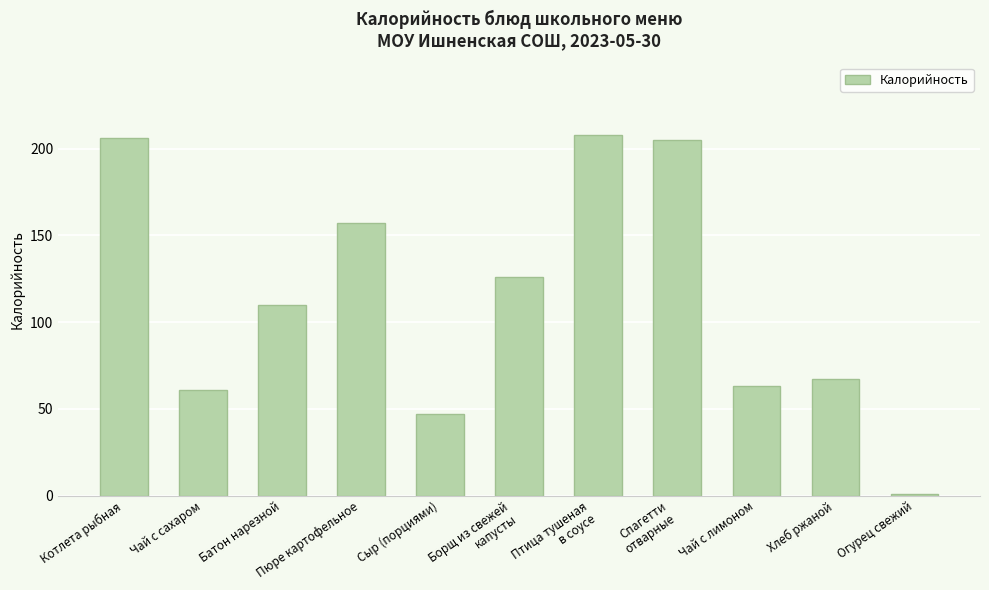

How many data points does each series have?

11